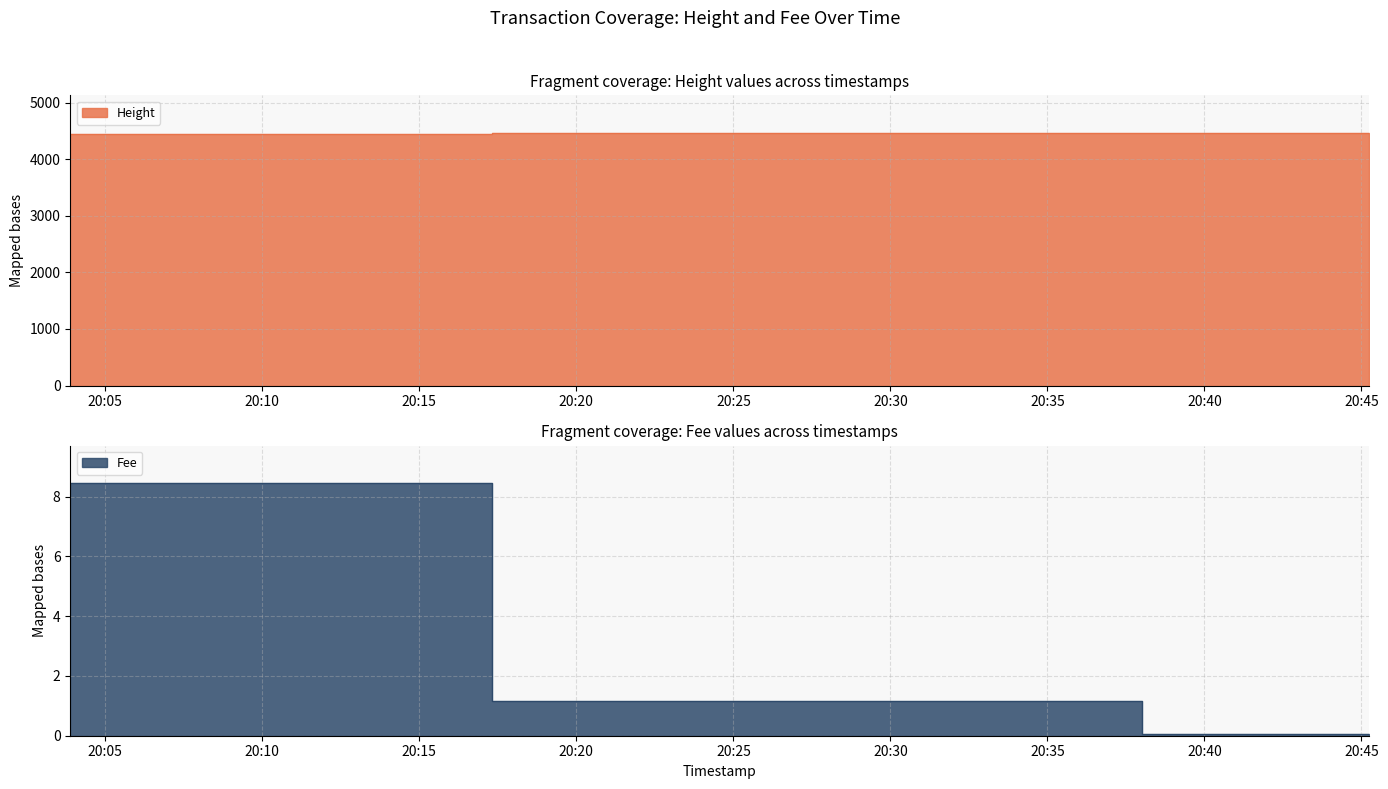

Reading left to right, extract all data points from this chart.

Height: 4452.0	4459.0	4462.0
Fee: 8.4	1.2	0.1